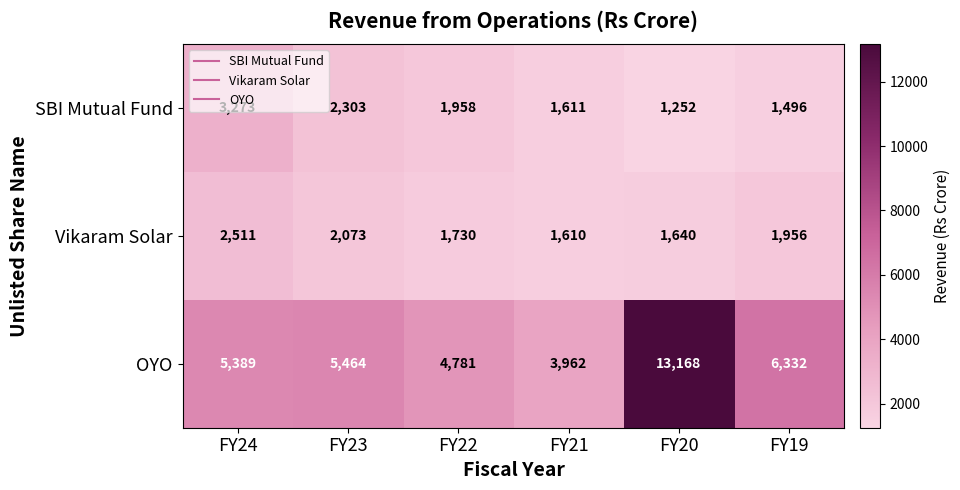

Which series has the largest total across all categories?

OYO